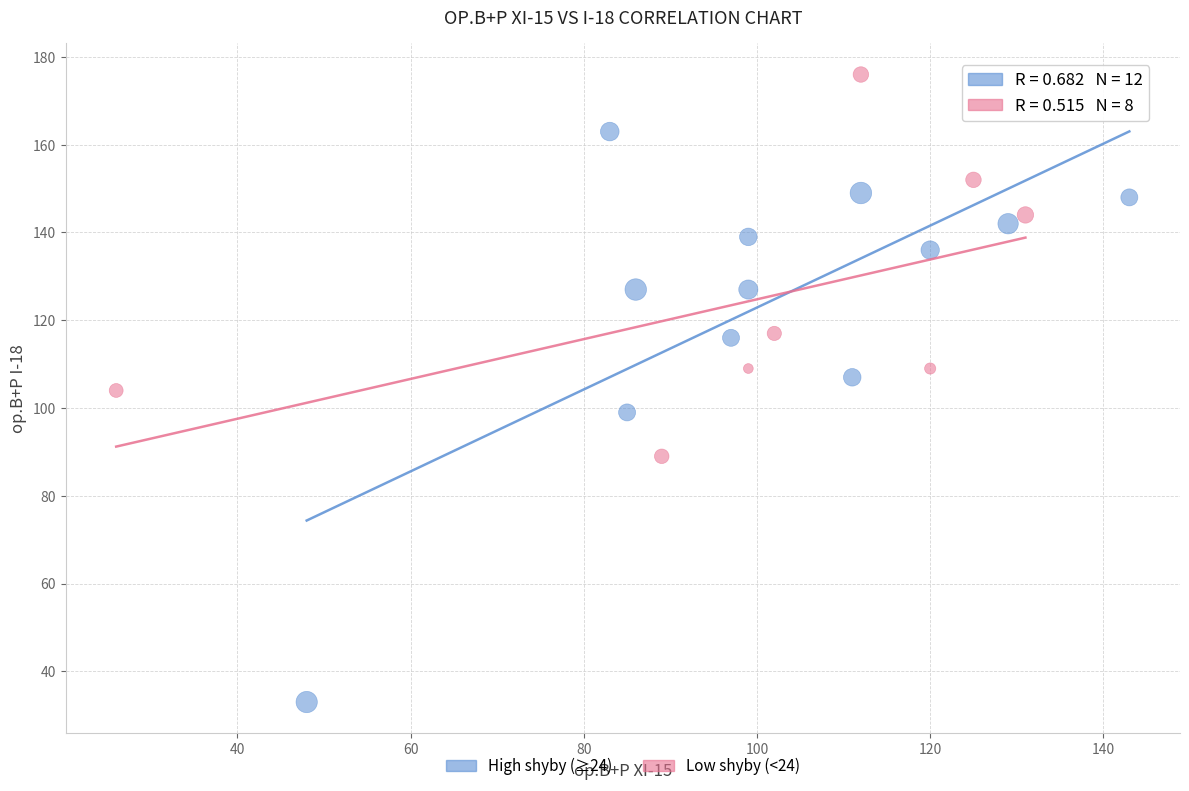

What are all the series names shown in the legend?

High shyby (≥24), Low shyby (<24)